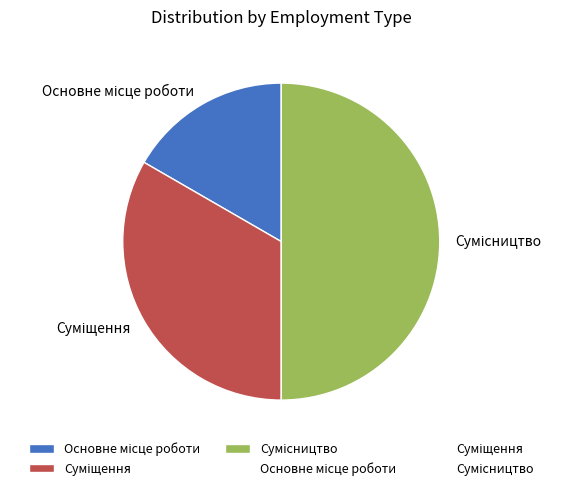

What portion of the pie excludes Суміщення?

66.7%